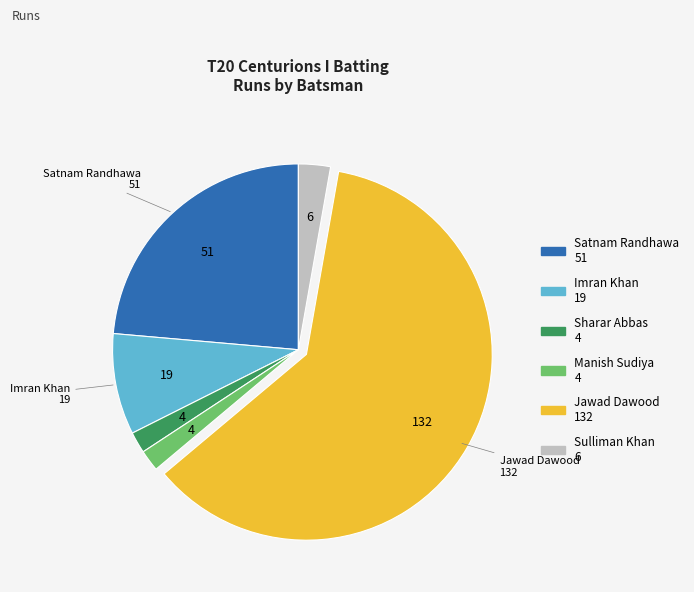

Is there any slice that represents more than half of the pie?

Yes